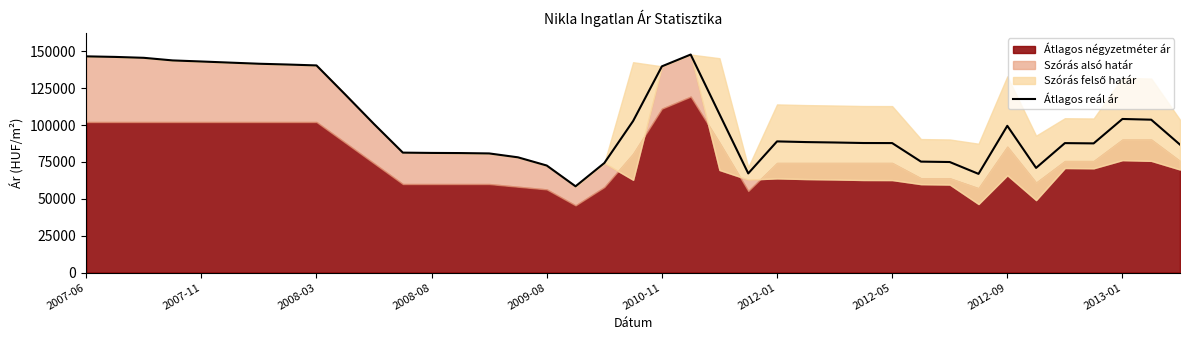

True or false: the data has more than 1 interior local peaks.

True